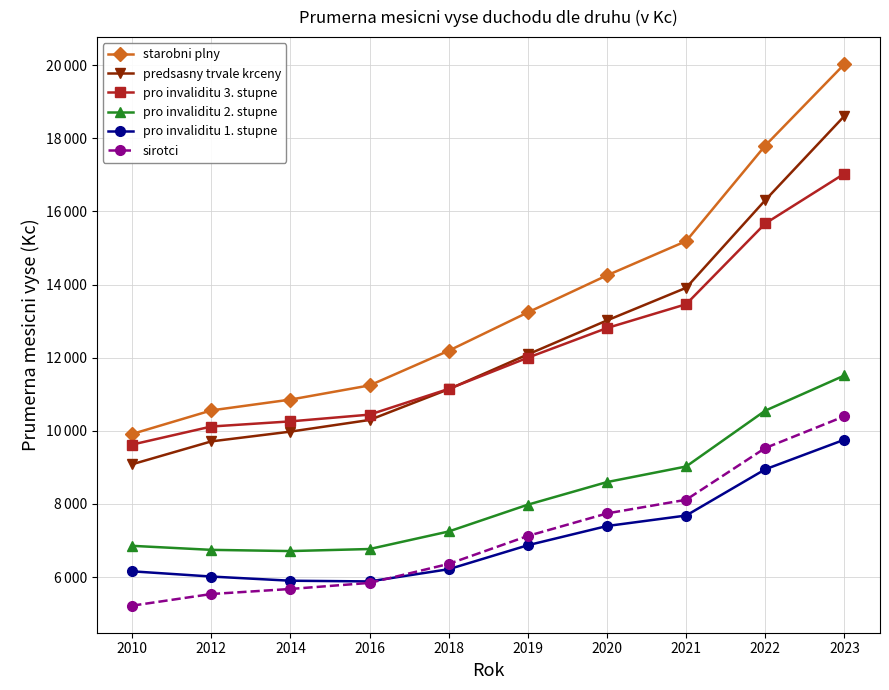

Read the sirotci value at 2010.

5217.3